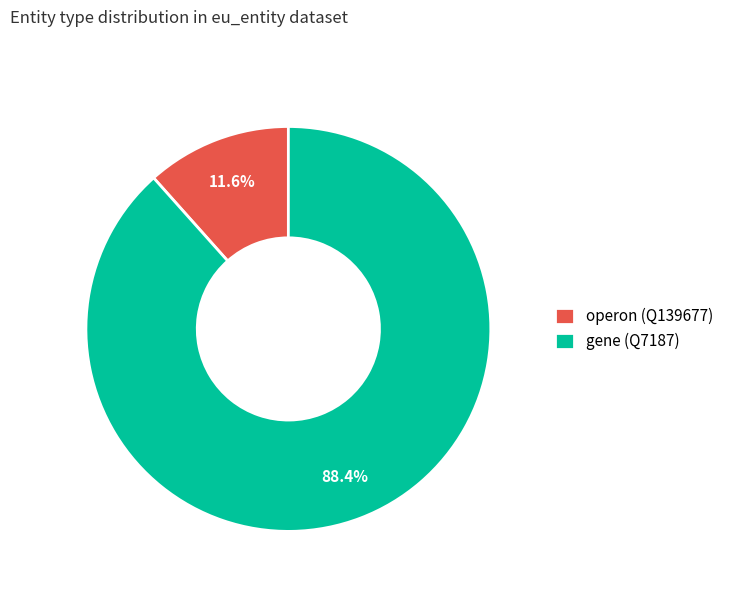

Count the number of slices in the pie.

2